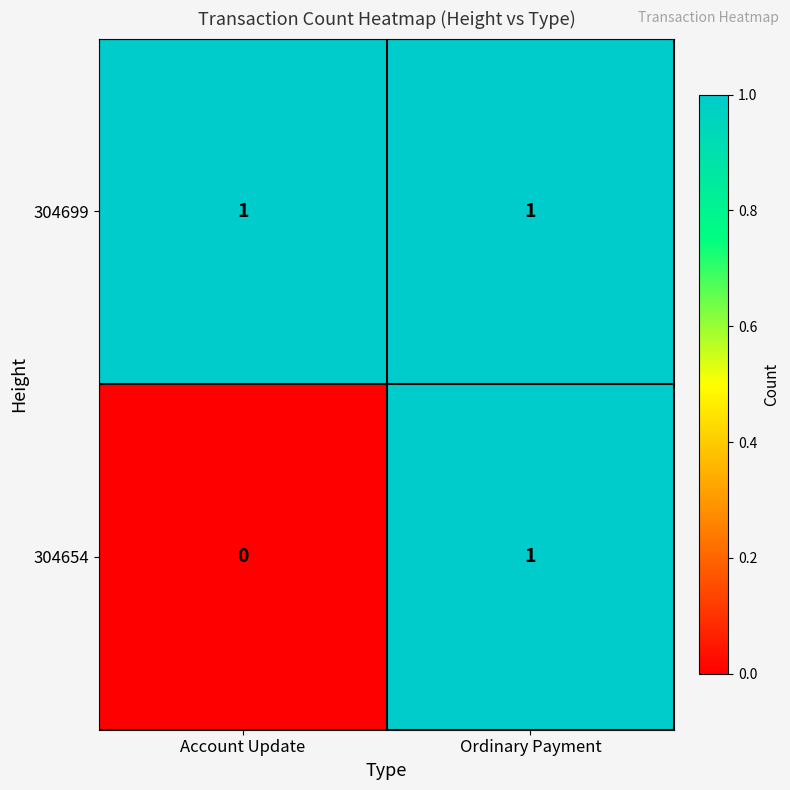

The value of 304654 at Ordinary Payment is 1. True or false?

True